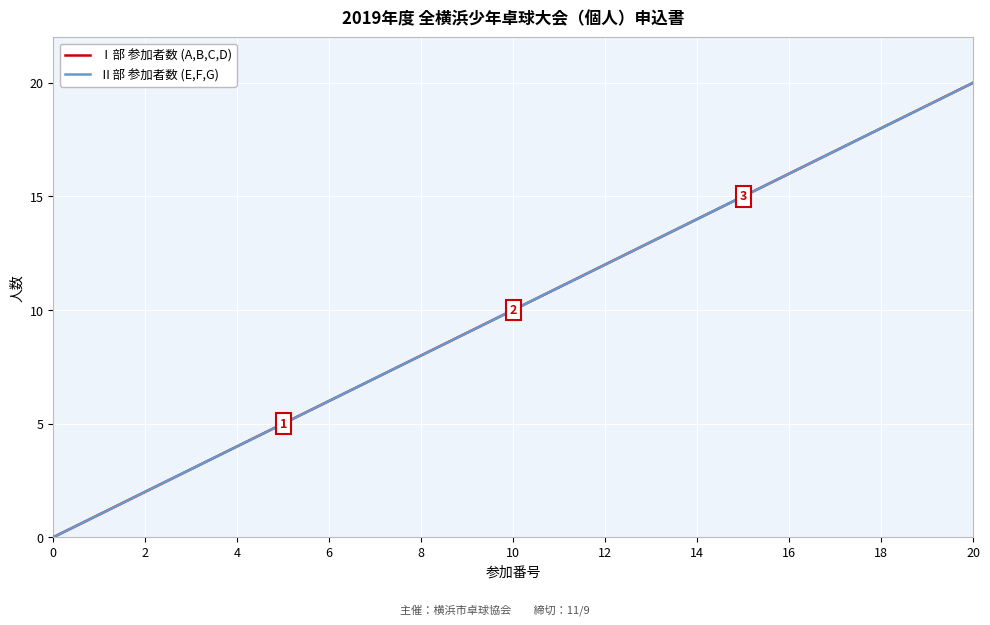

Does the chart have visible grid lines?

Yes